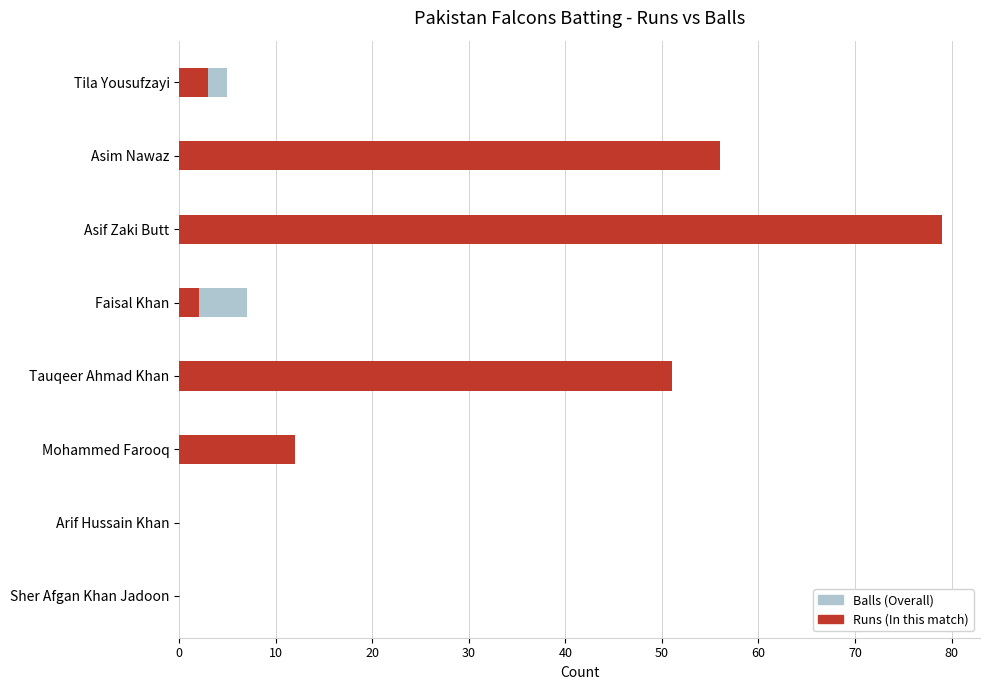

List the series in order of their overall mean, lowest first.

Balls, Runs